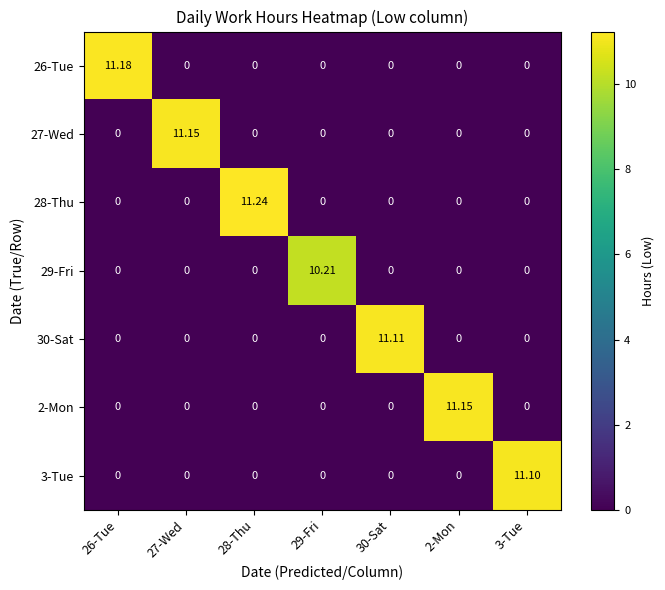

Which series has the largest range (max minus min)?

28-Thu